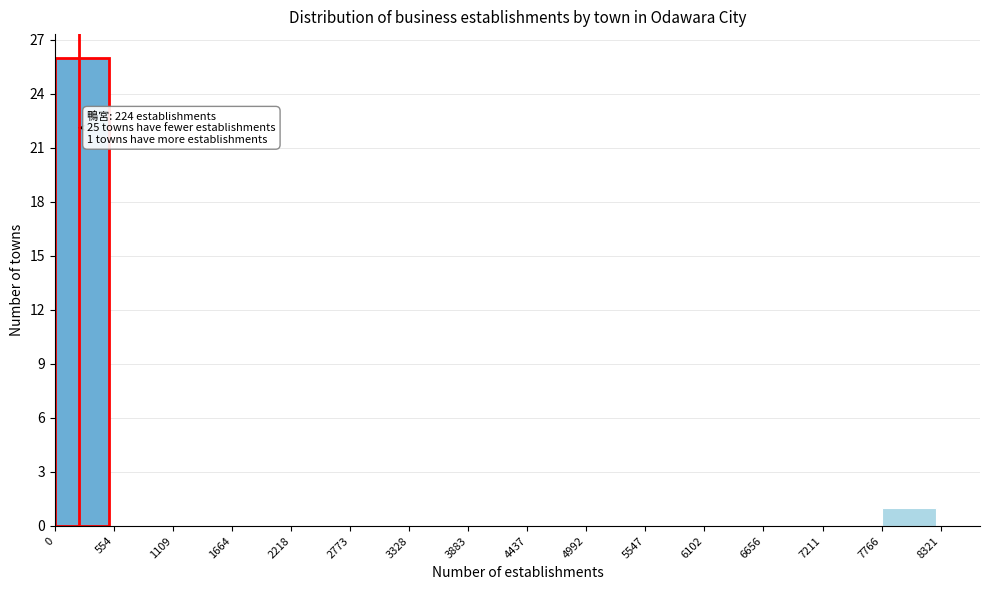

Over which range of the x-axis is the bar tallest?

0 to 554